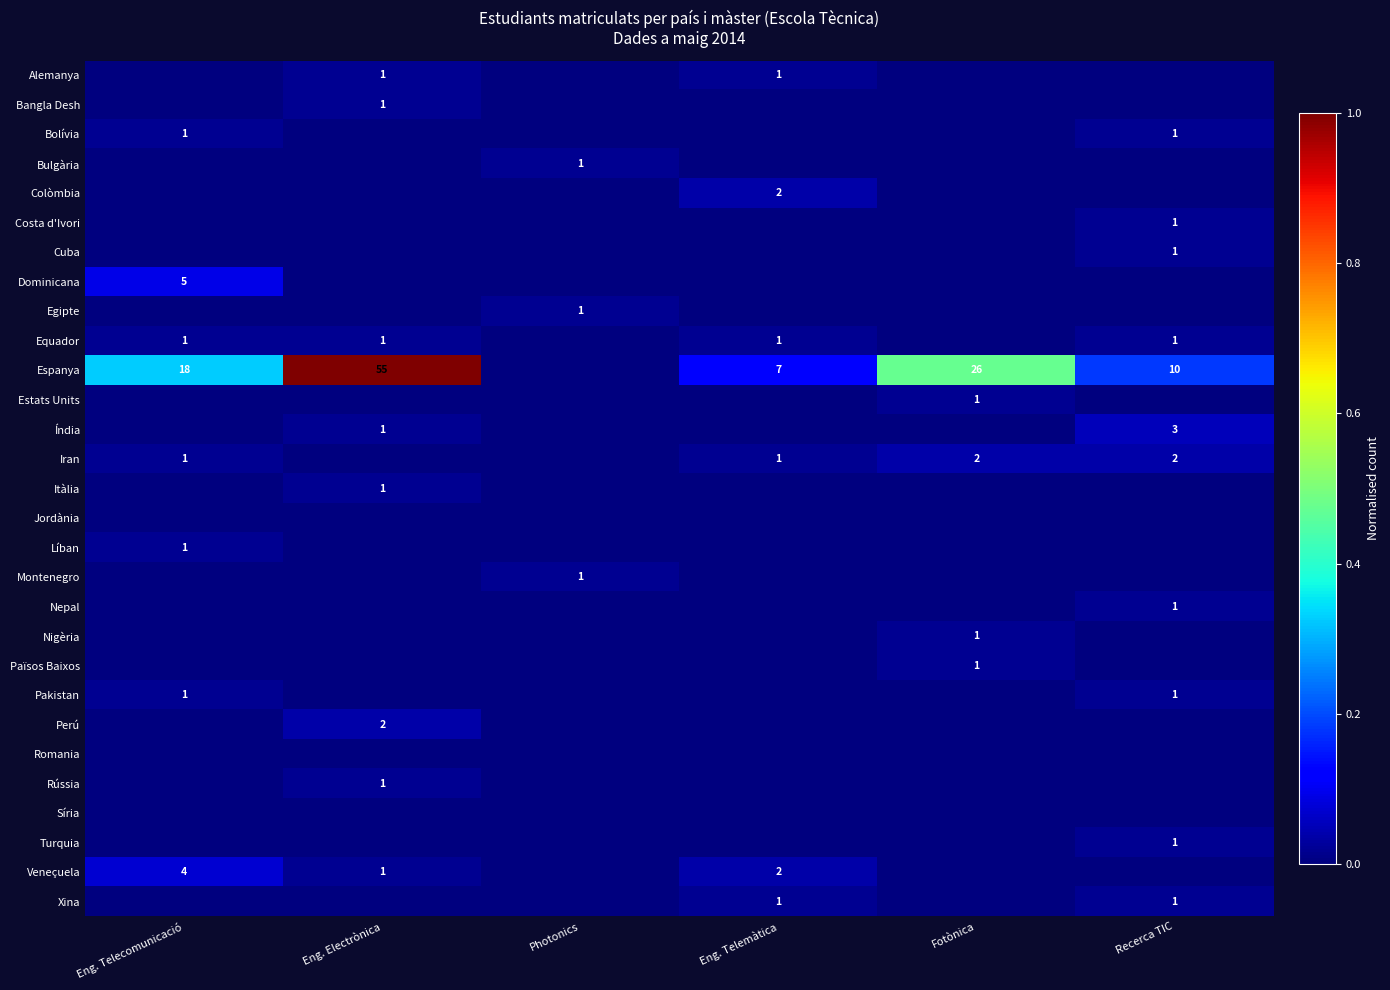

The value of Veneçuela at Eng. Electrònica is 1. True or false?

True